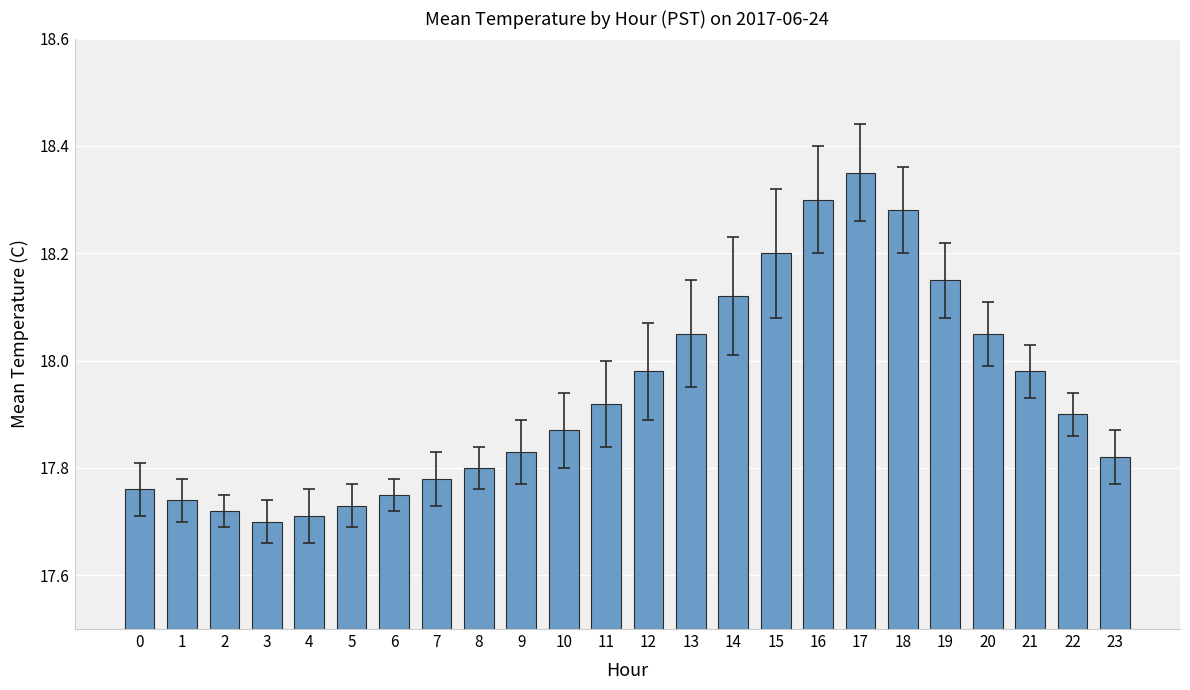

Approximately how many times larger is the value at 18 compared to 9?

1.0